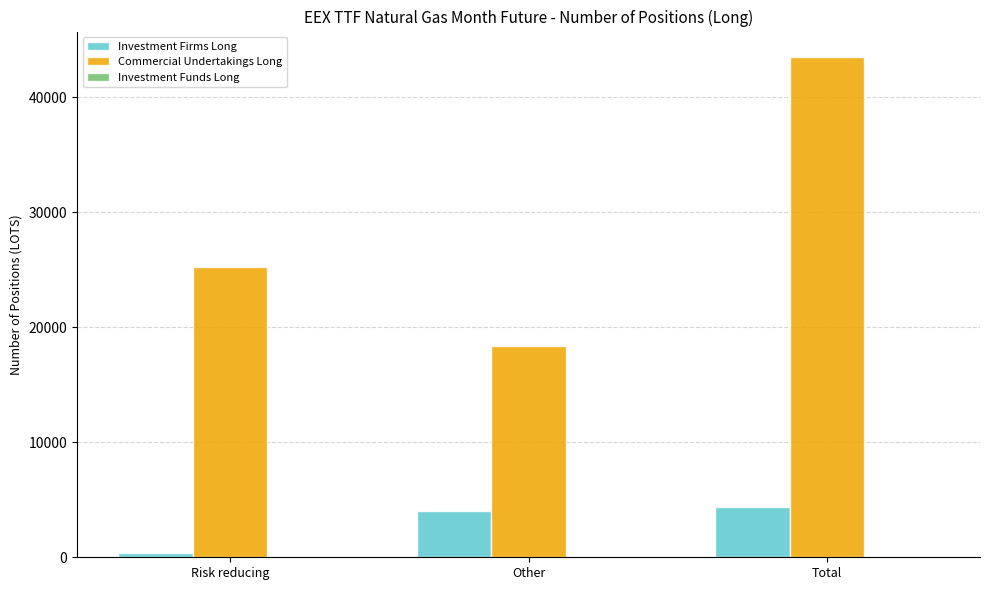

Which series has the largest total across all categories?

Commercial Undertakings Long